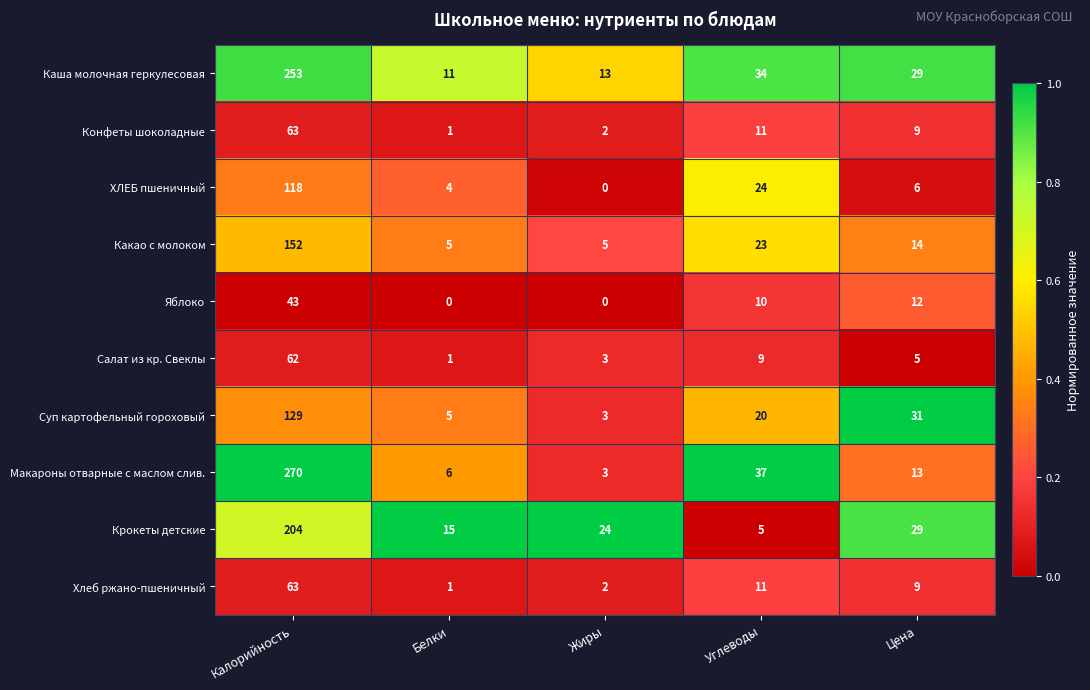

At how many categories does at least one series exceed 0?

5